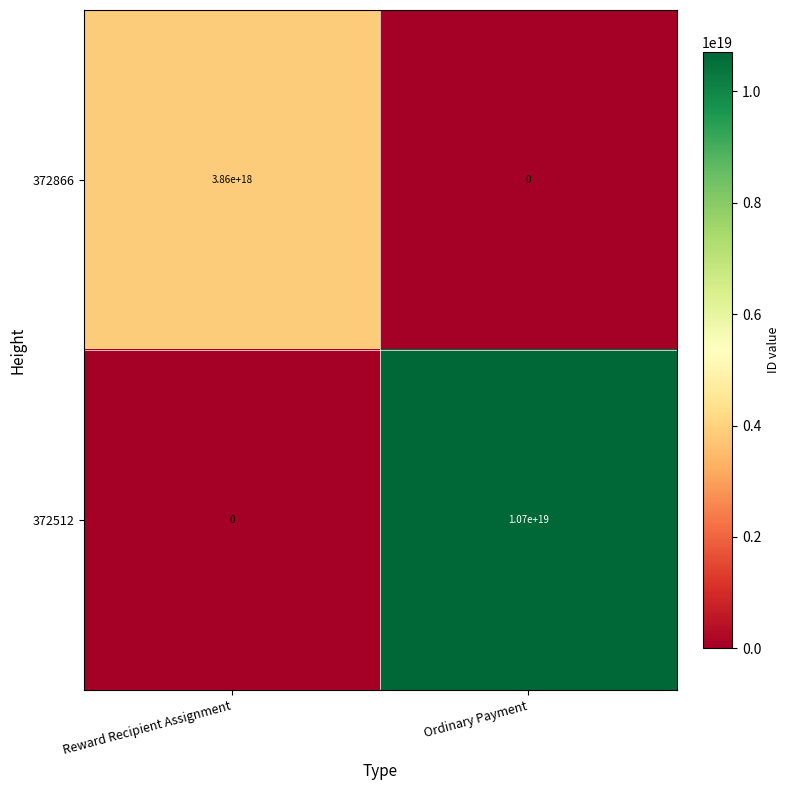

The value of 372866 at Ordinary Payment is -1486506920483645184. True or false?

False